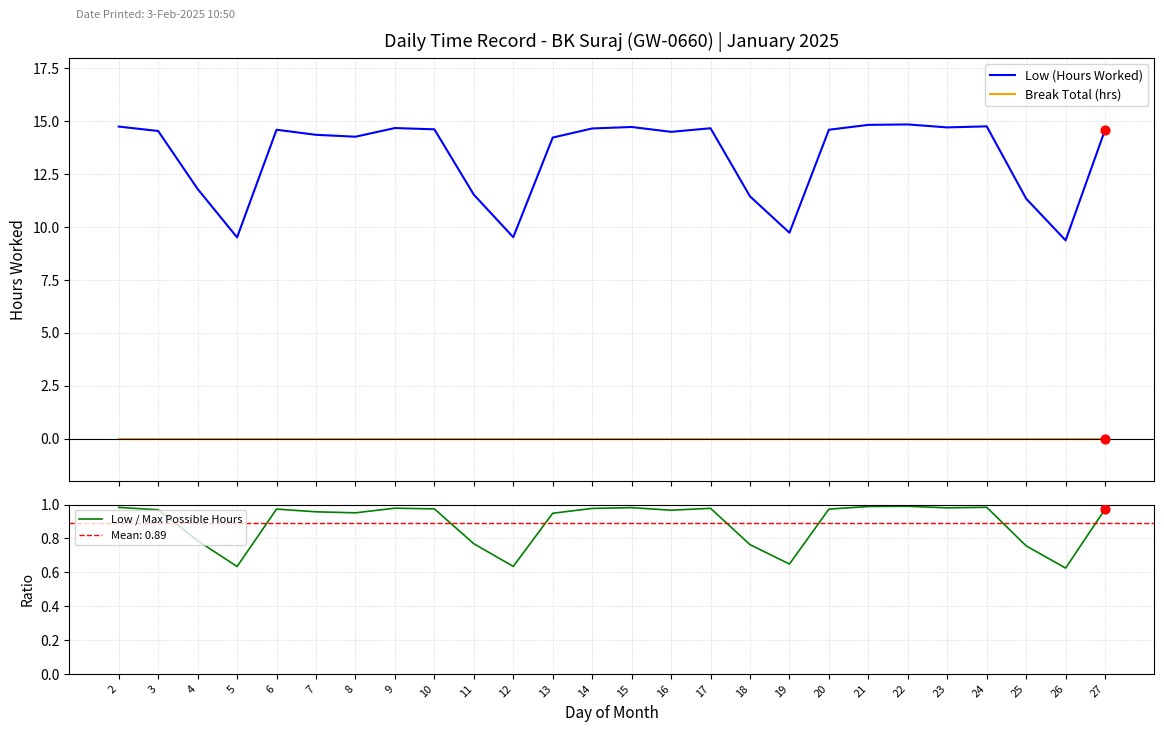

Which series has the largest total across all categories?

Low (Hours Worked)